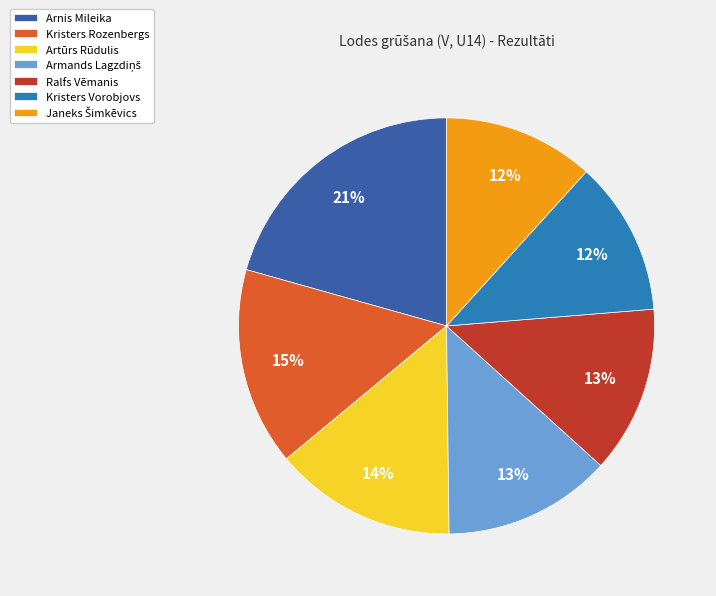

Do Kristers Vorobjovs and Artūrs Rūdulis together represent more than half of the pie?

No